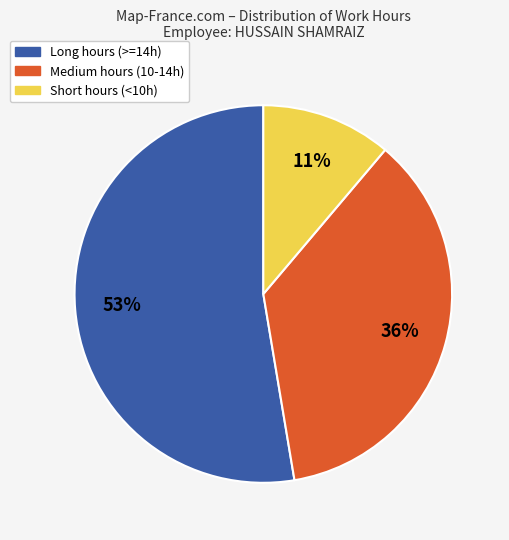

Does any single category account for the majority?

Yes